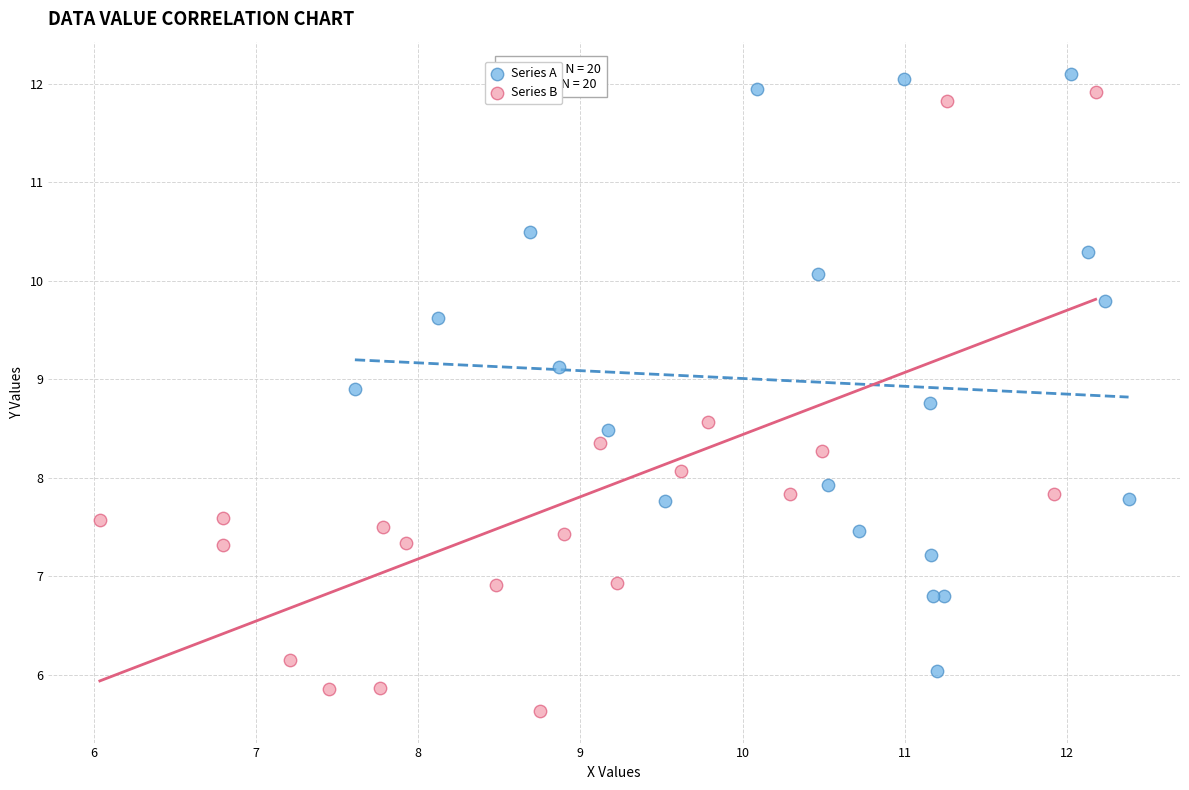

Which series reaches the minimum Y coordinate?

Series B